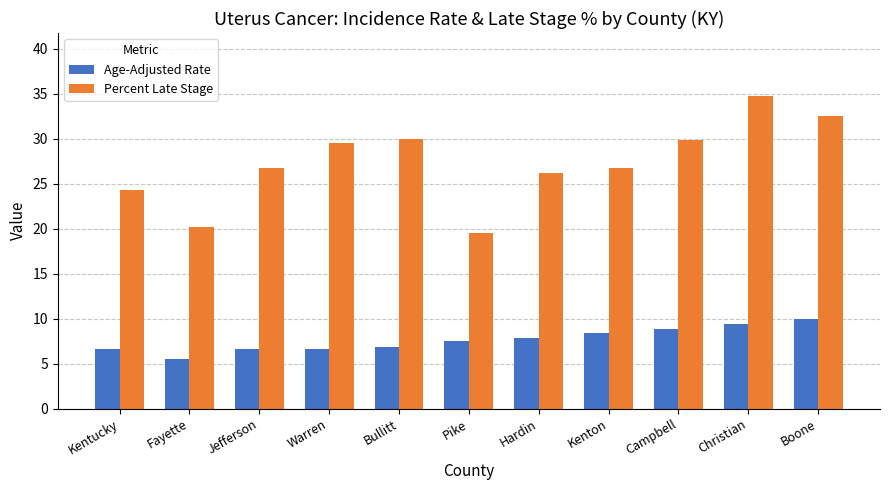

At Christian, list the series in order from largest to smallest.

Percent Late Stage, Age-Adjusted Rate